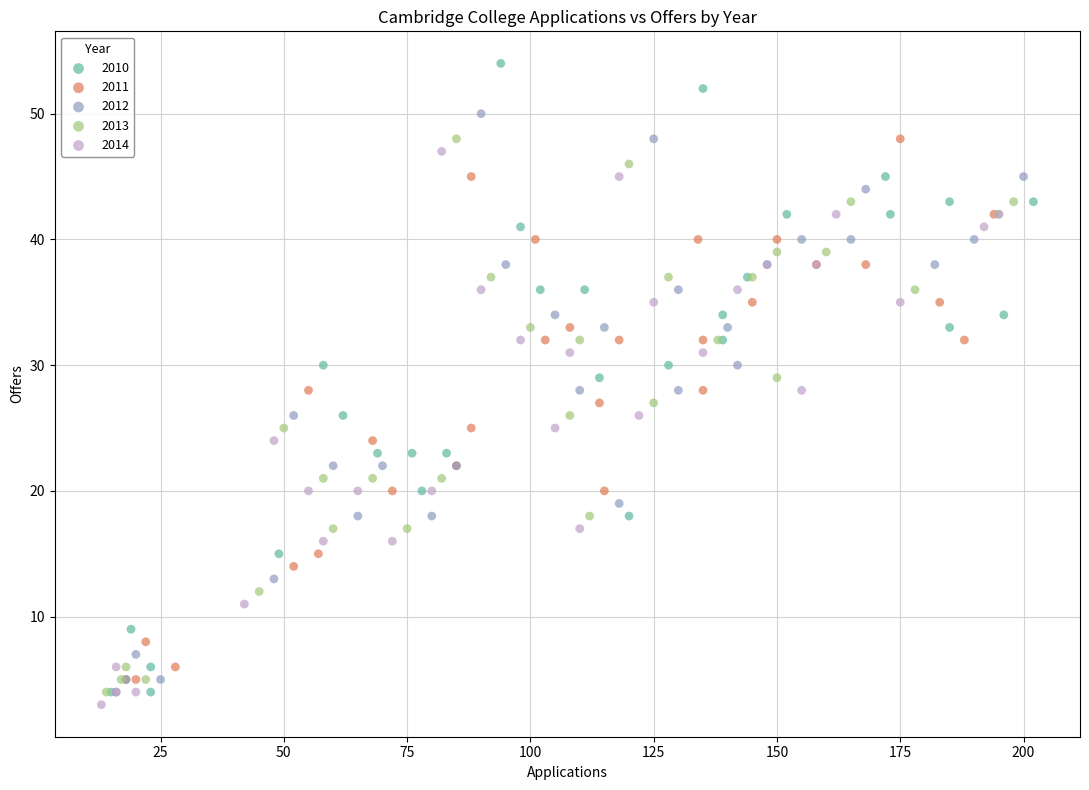

Which series reaches the maximum Y coordinate?

2010